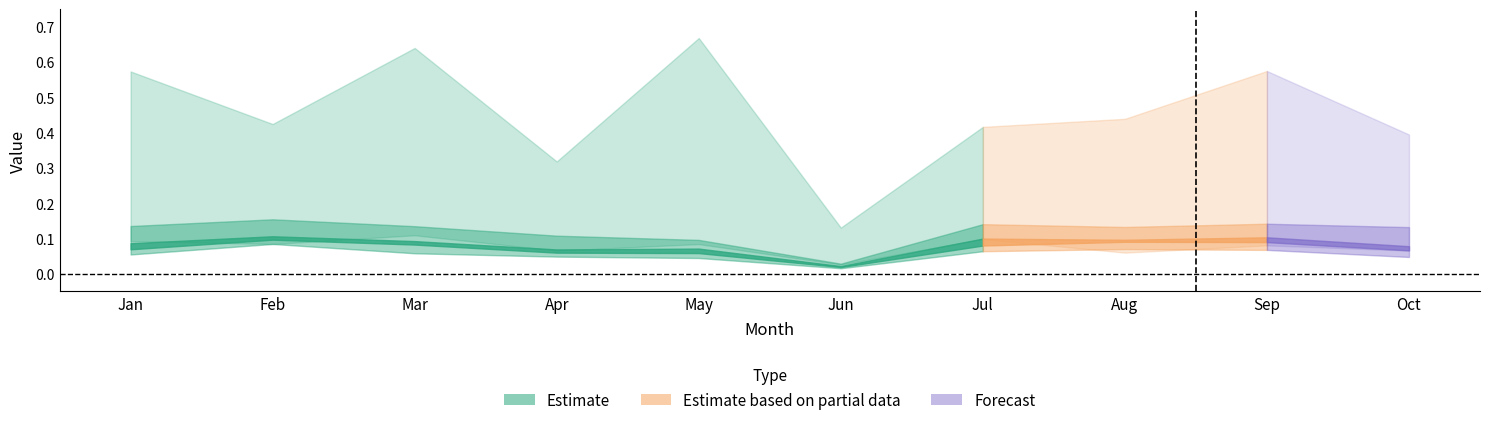

Reading left to right, transcribe all the data shown in this chart.

pct05: 0.1	0.1	0.1	0.1	0.1	0.0	0.1	0.1	0.1	0.1
pct25: 0.1	0.1	0.1	0.0	0.0	0.0	0.1	0.1	0.1	0.0
pct45: 0.1	0.1	0.1	0.1	0.1	0.0	0.1	0.1	0.1	0.1
pct55: 0.1	0.1	0.1	0.1	0.1	0.0	0.1	0.1	0.1	0.1
pct75: 0.1	0.2	0.1	0.1	0.1	0.0	0.1	0.1	0.1	0.1
pct95: 0.6	0.4	0.6	0.3	0.7	0.1	0.4	0.4	0.6	0.4